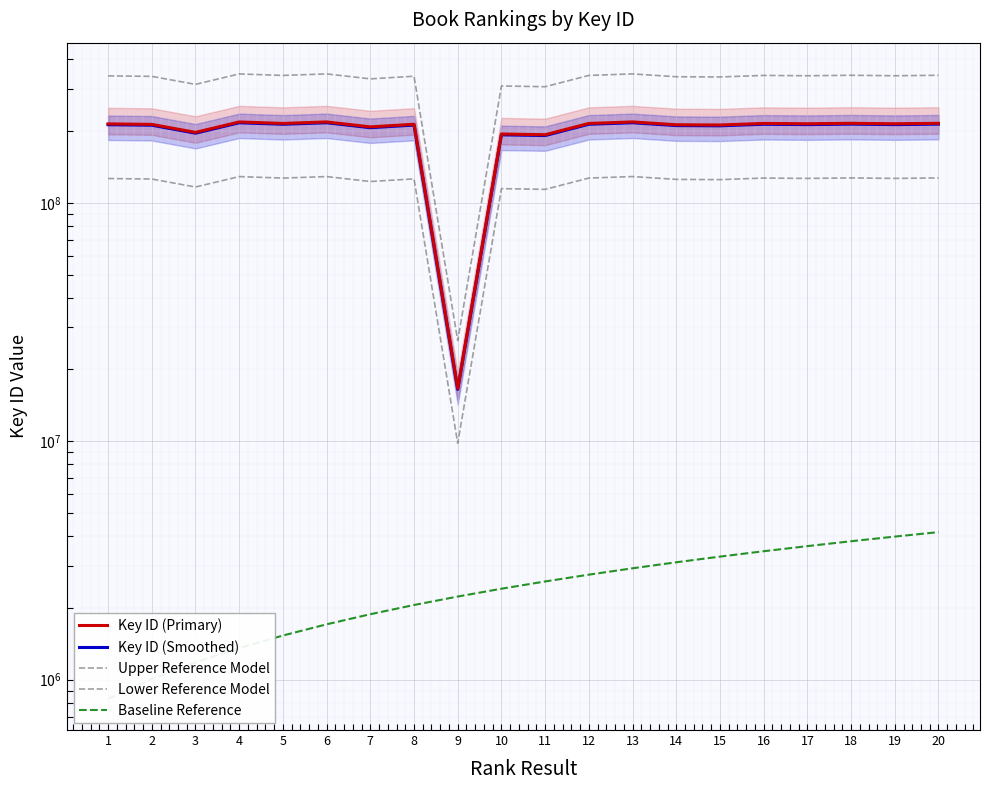

True or false: Baseline Reference has more than 2 points higher than both neighbors.

False